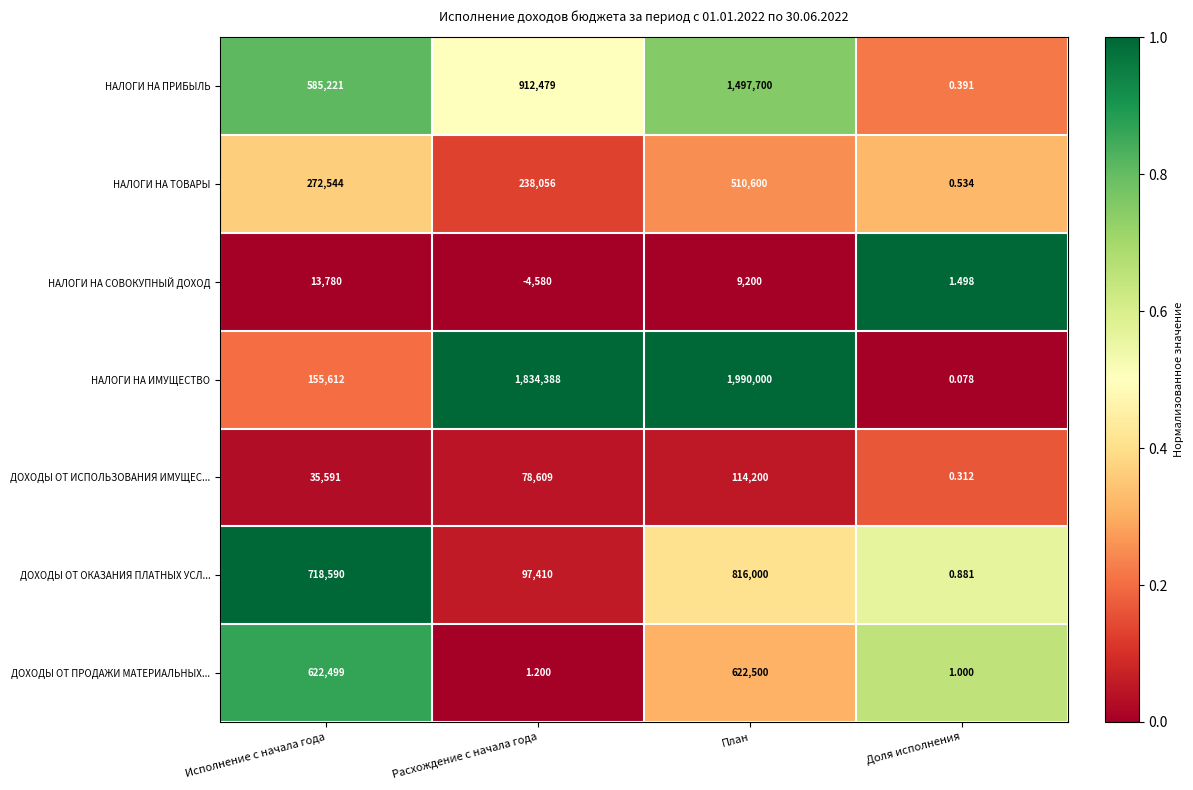

Which series has the largest total across all categories?

НАЛОГИ НА ИМУЩЕСТВО